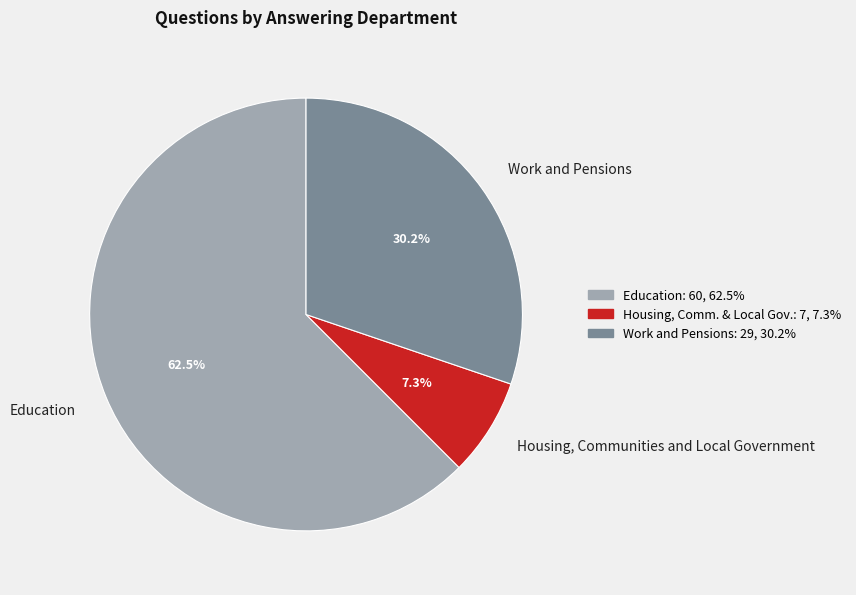

Which category has the biggest portion of the pie?

Education